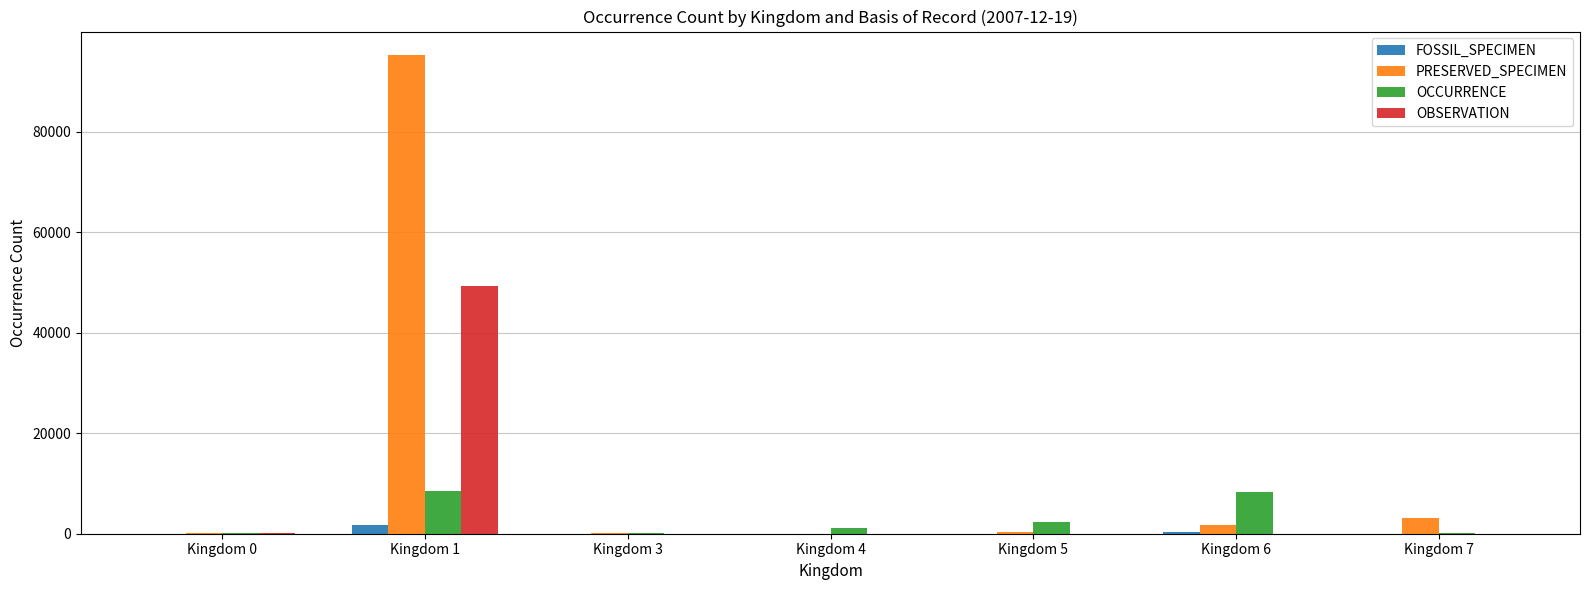

Which series has the largest total across all categories?

PRESERVED_SPECIMEN